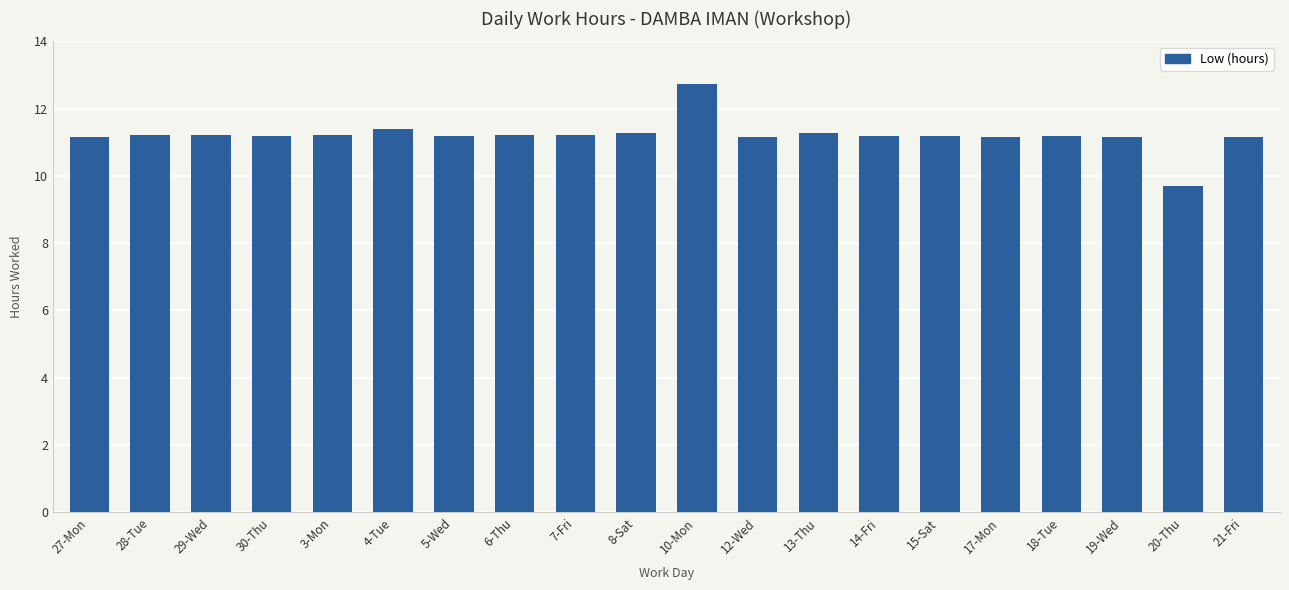

What is the label of the 2nd bar from the left?

28-Tue